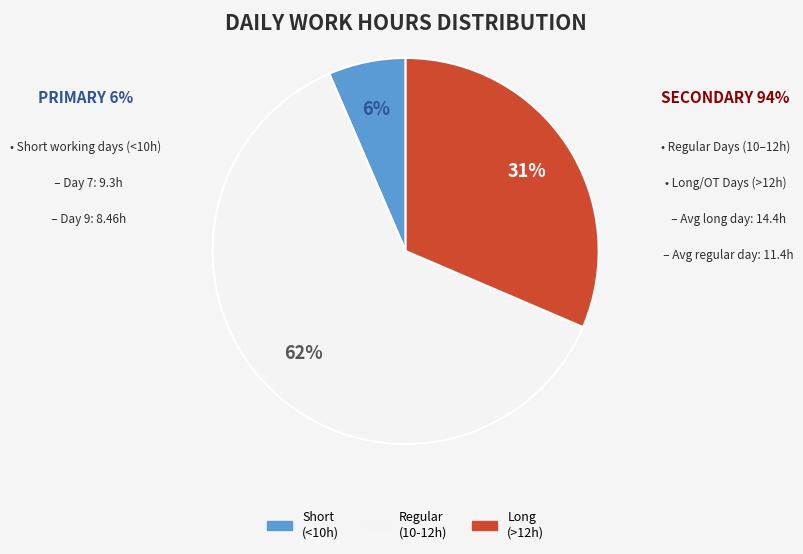

Is there a majority slice in this chart?

Yes